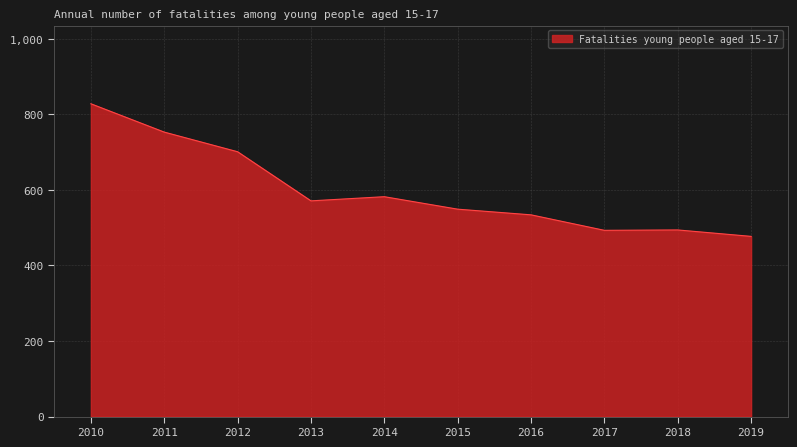

What is the difference between the maximum and minimum values?

351